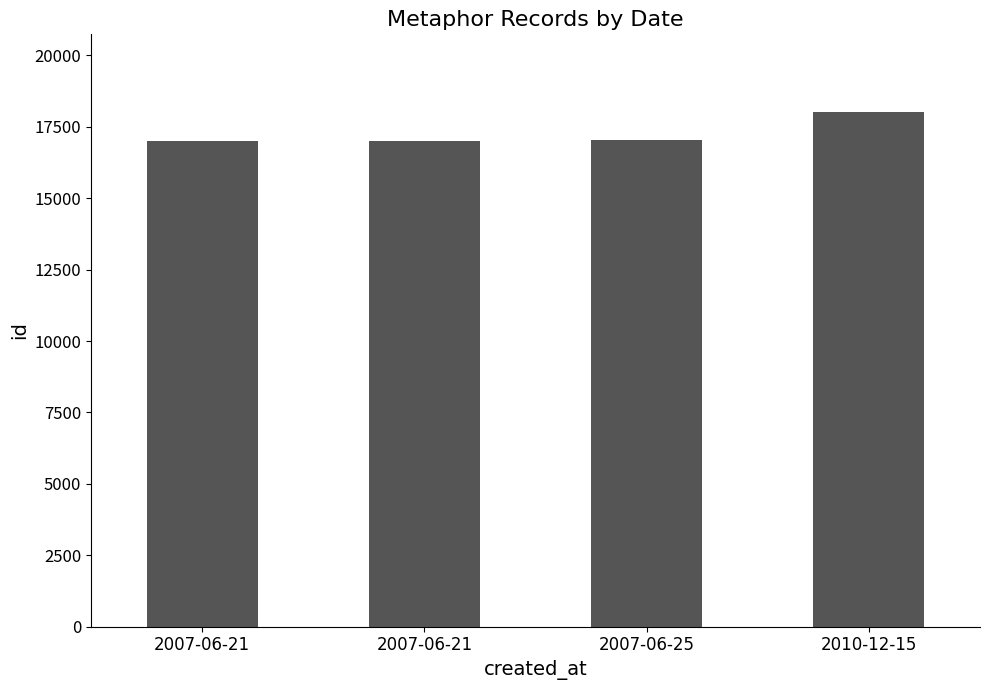

Is it true that the value at 2010-12-15 is 30073?

False